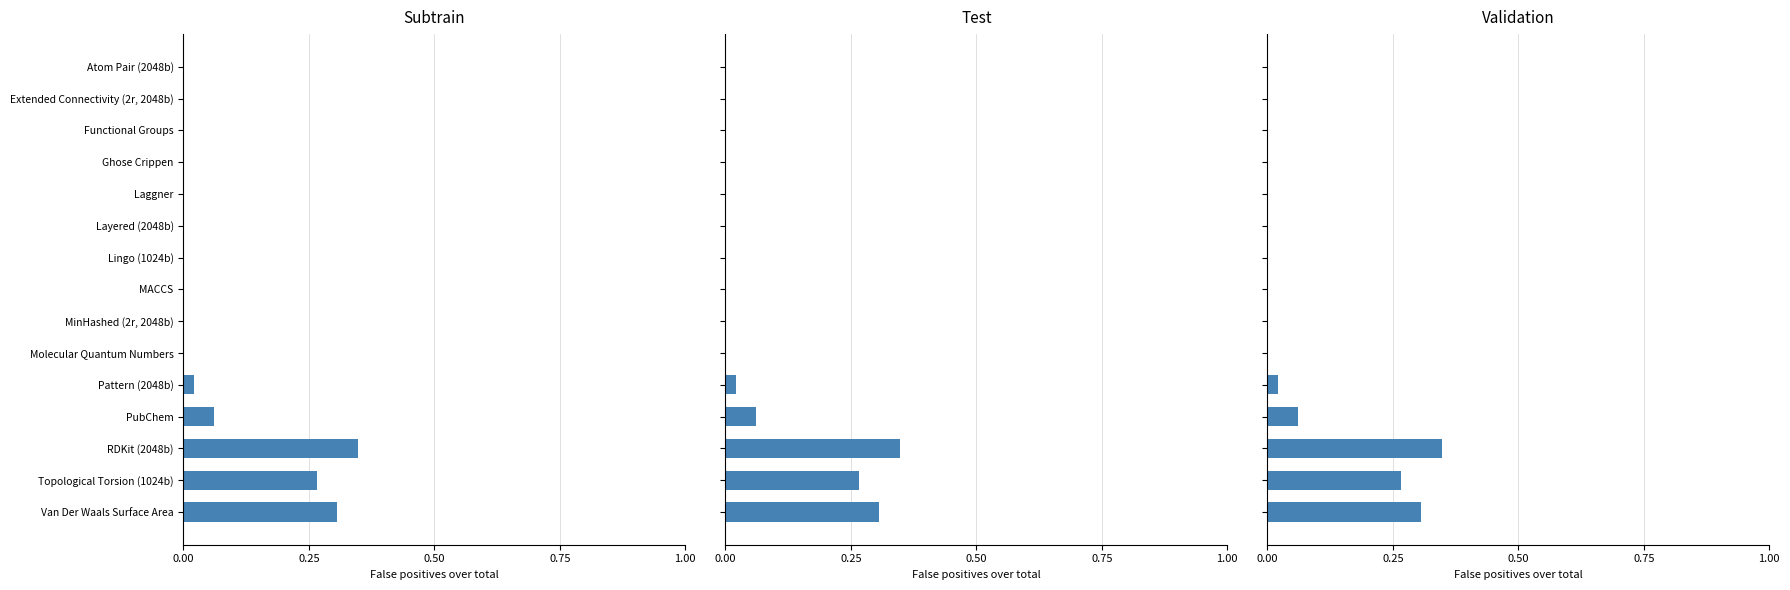

What position from the left is Molecular Quantum Numbers?

6